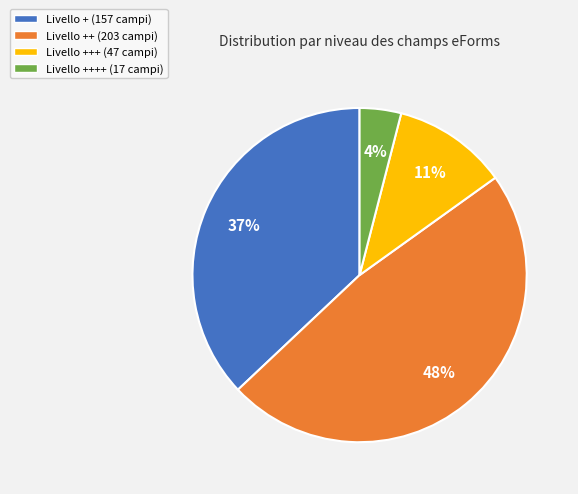

Is it true that Livello +++ (47 campi) is 11% of the pie?

True